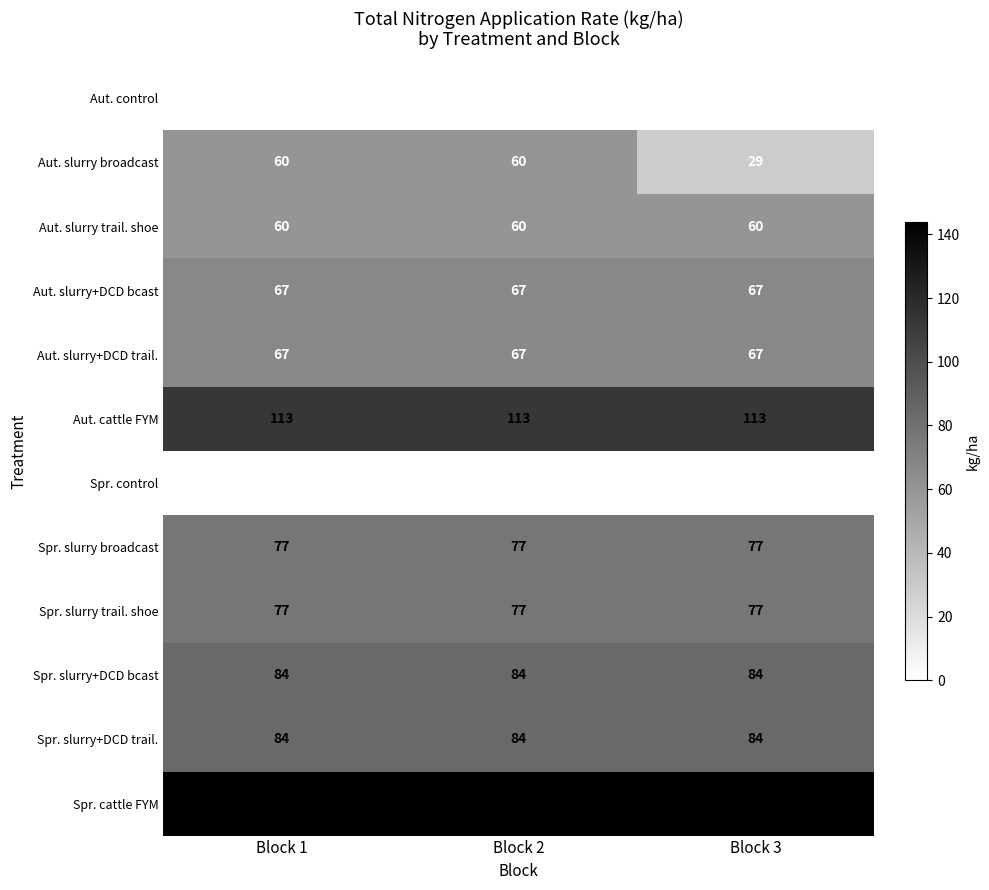

What is the difference between the highest and lowest values at Block 2?

144